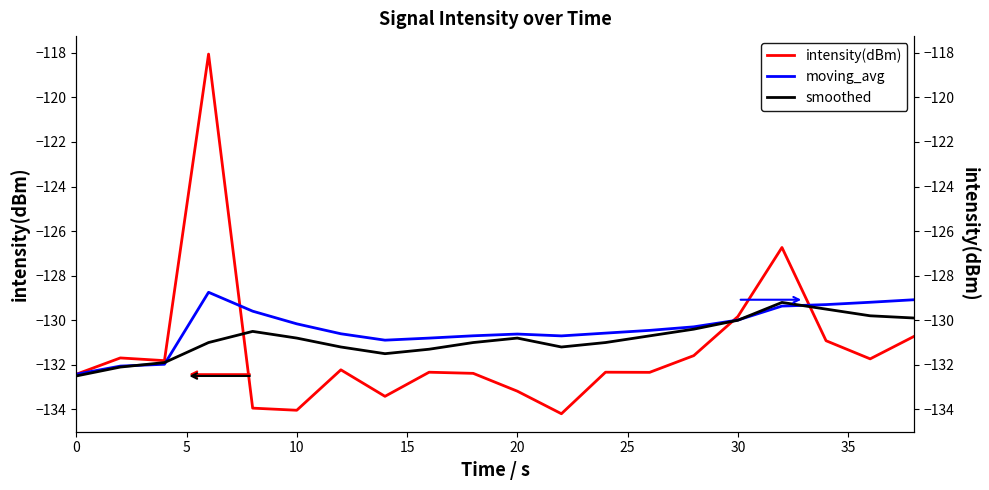

List the series in order of their peak value, highest first.

intensity(dBm), moving_avg, smoothed